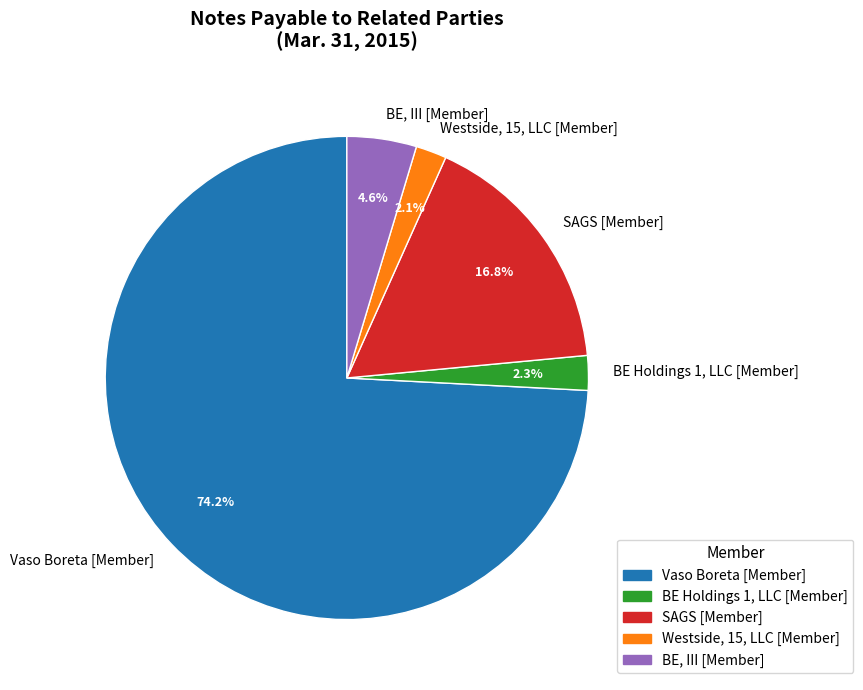

Does Westside, 15, LLC [Member] represent more than half of the total?

No